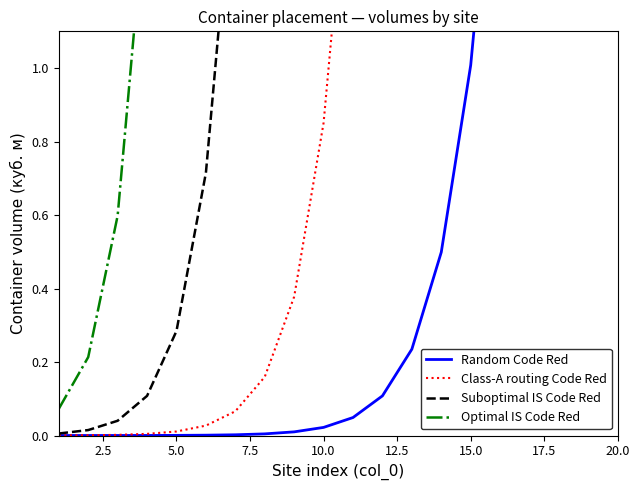

Which category has the highest value across all series?

20.0